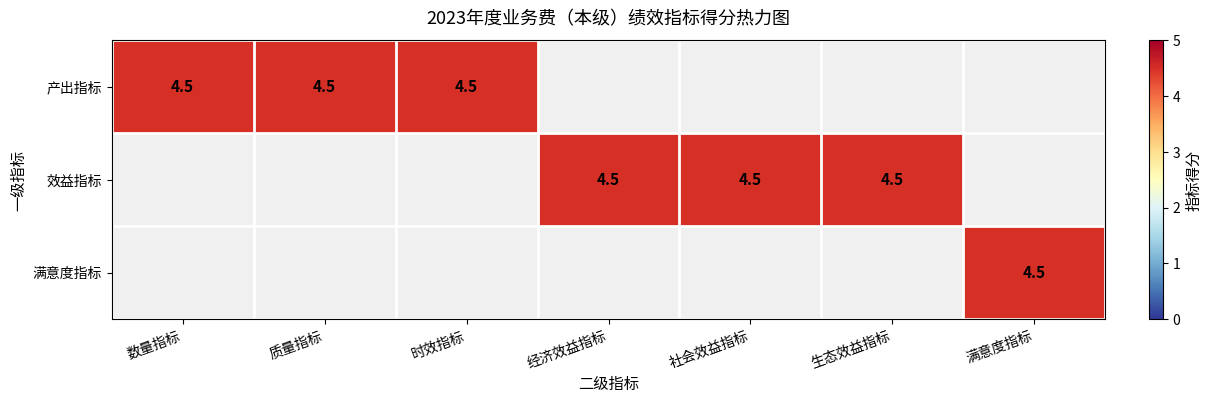

Is it true that 效益指标 equals 4.5 at 经济效益指标?

True